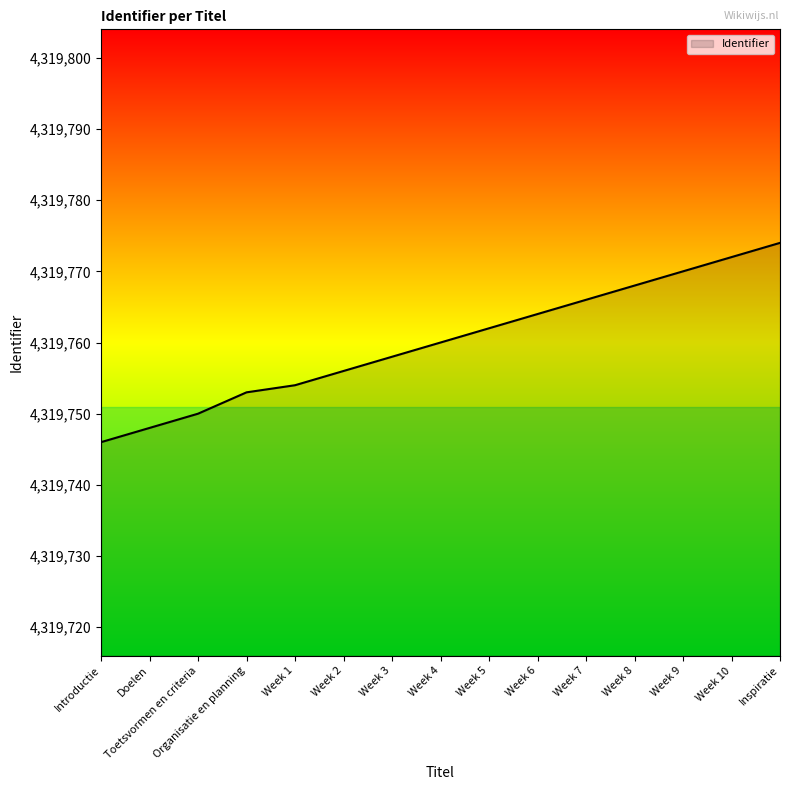

What is the maximum value shown in the chart?

4319774